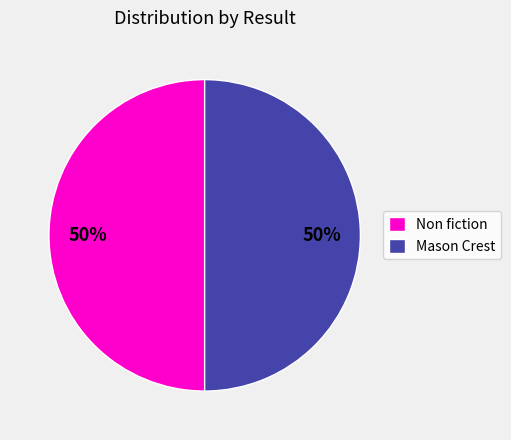

Is the sum of Non fiction and Mason Crest greater than half?

Yes